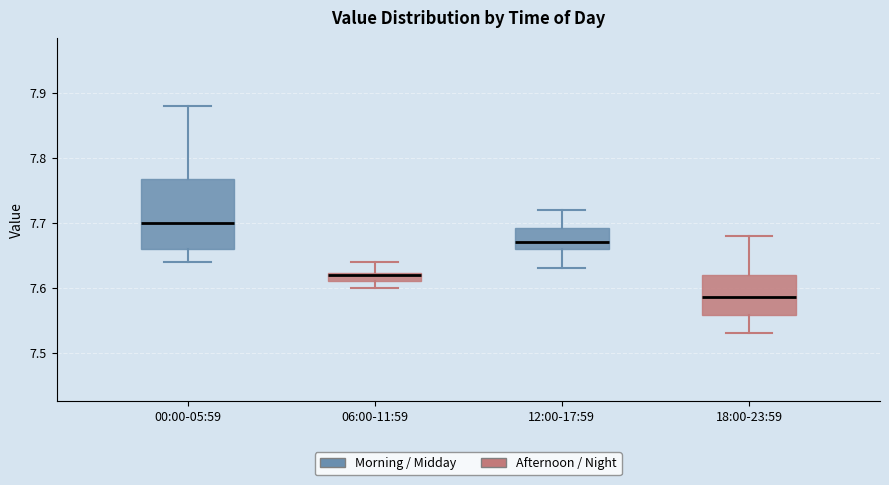

Where does the upper whisker of the box for 12:00-17:59 end on the y-axis? The values are not printed on the chart, so give them approximately, as read against the axis.

7.72